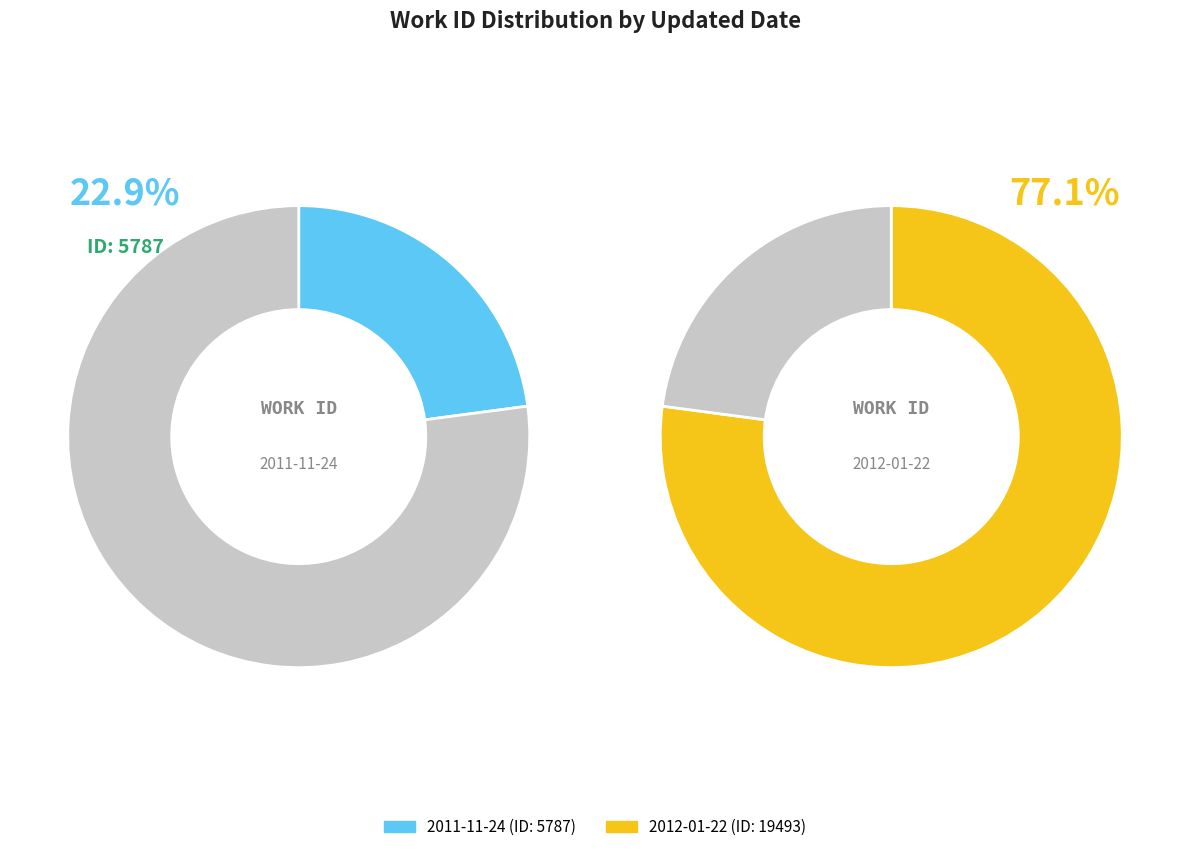

How much of the chart is everything except 2012-01-22?

22.9%